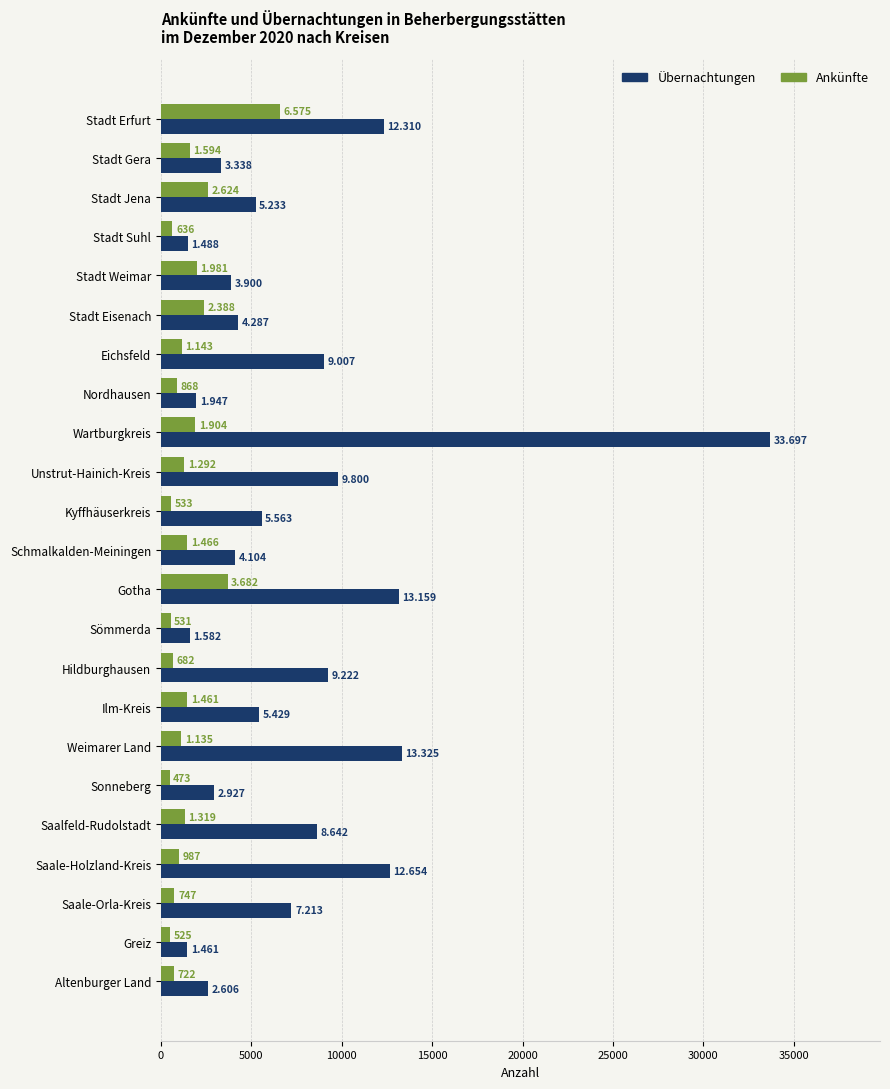

Rank the series by their average value, from highest to lowest.

Übernachtungen, Ankünfte